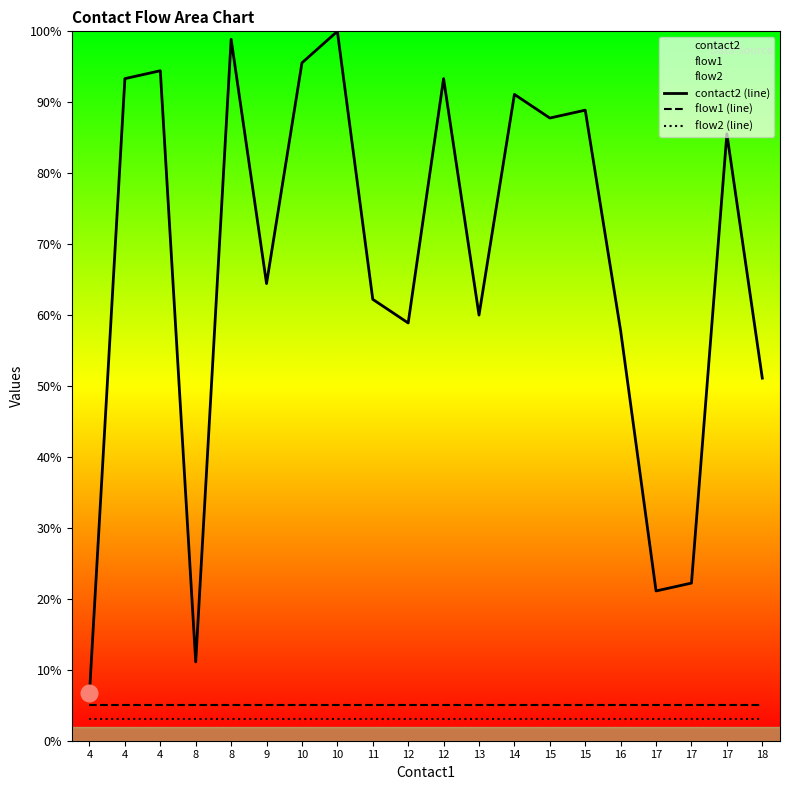

True or false: flow2 (line) and contact2 (line) cross at least once.

False